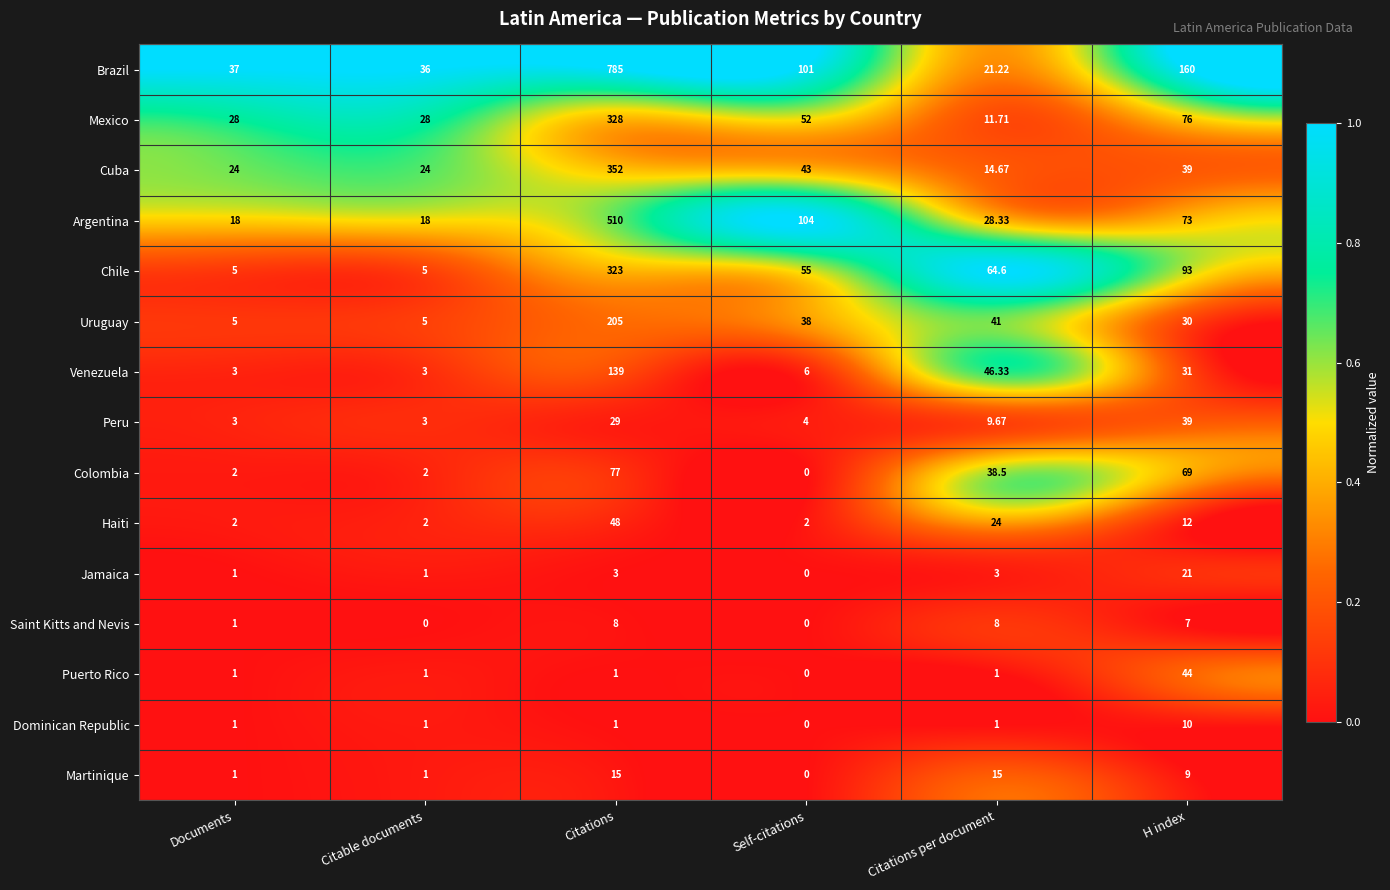

Which category has the highest value across all series?

Citations